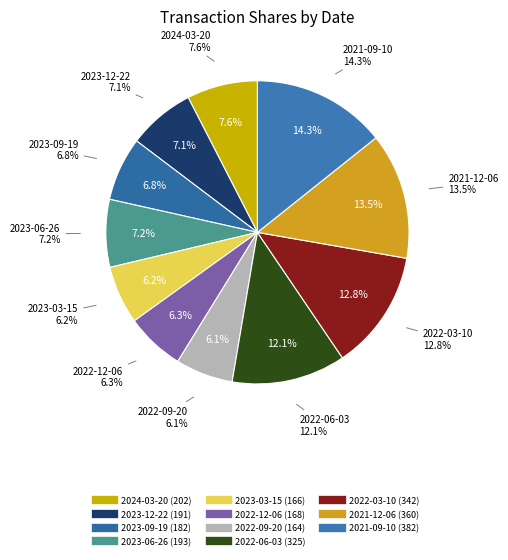

How many slices are in this pie chart?

11